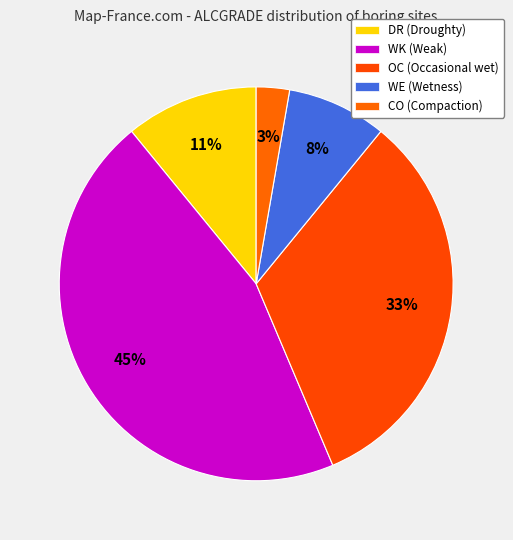

How many slices are in this pie chart?

5